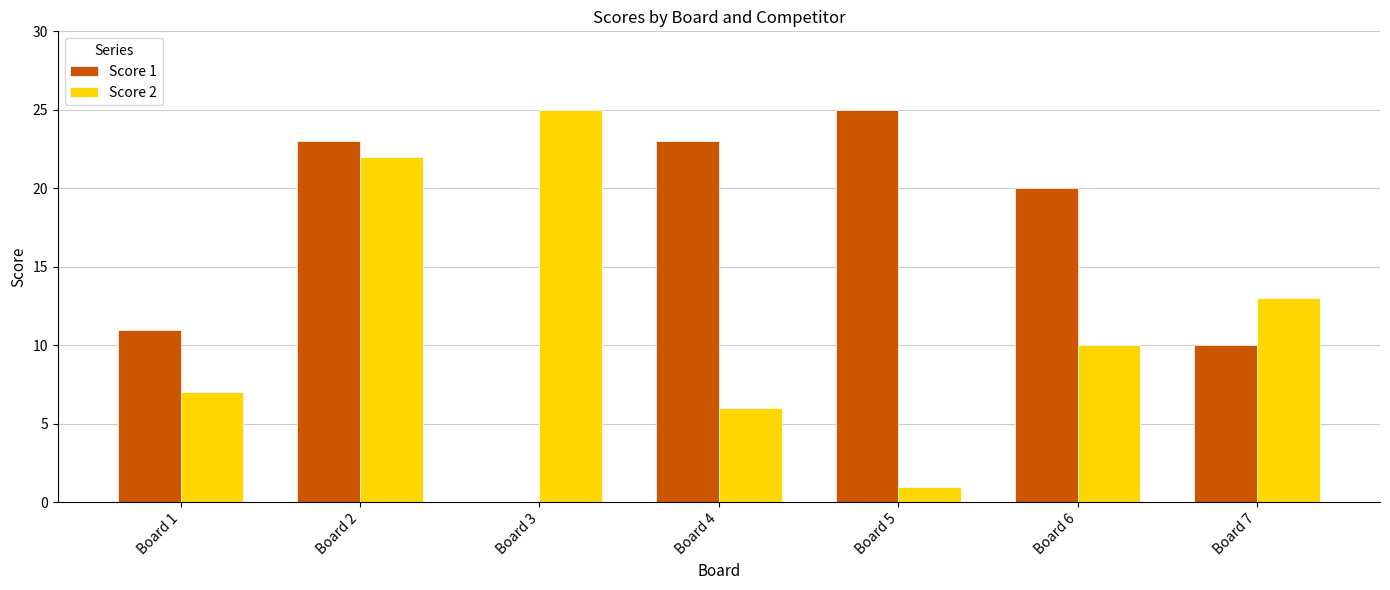

How many groups of bars are there?

7